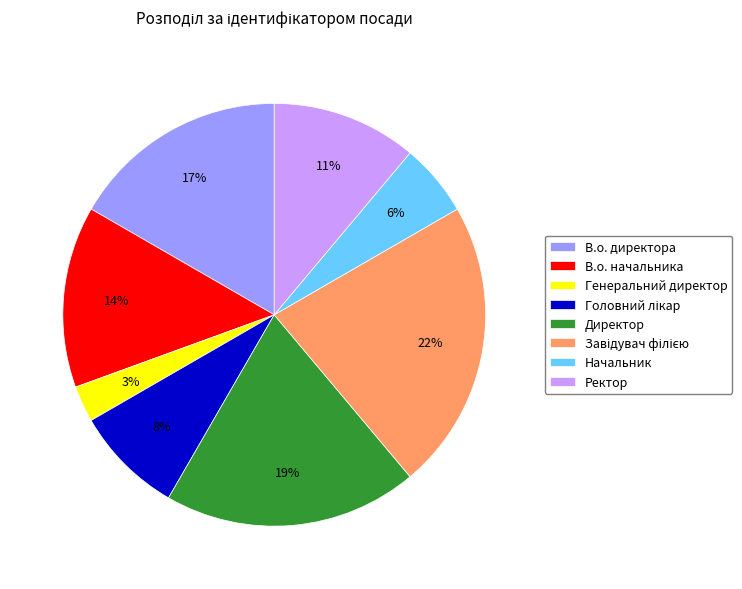

Do Начальник and В.о. директора together represent more than half of the pie?

No